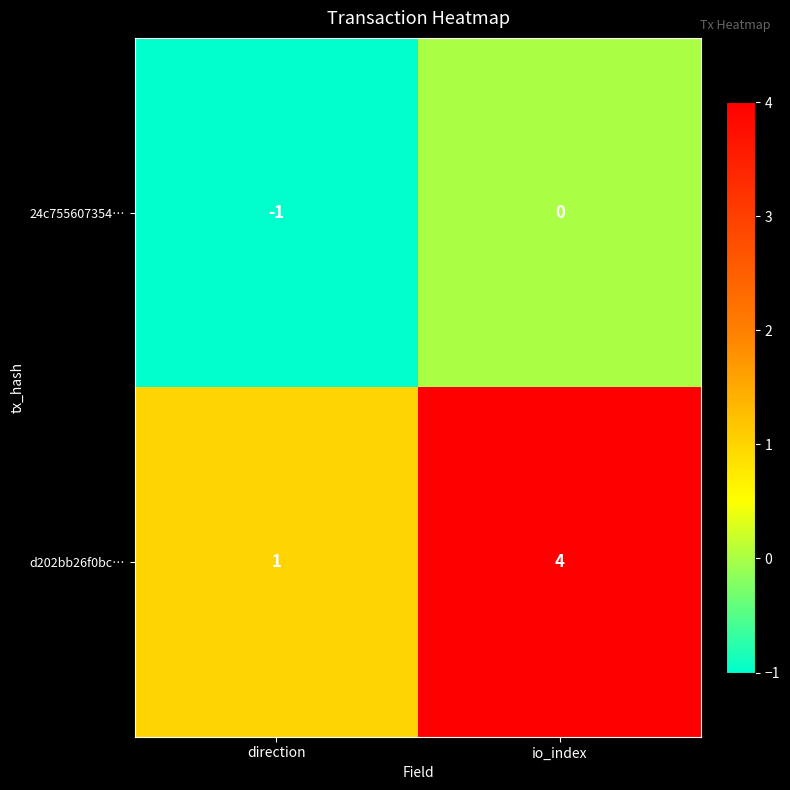

Reading left to right, extract all data points from this chart.

24c755607354…: direction=-1	io_index=0
d202bb26f0bc…: direction=1	io_index=4